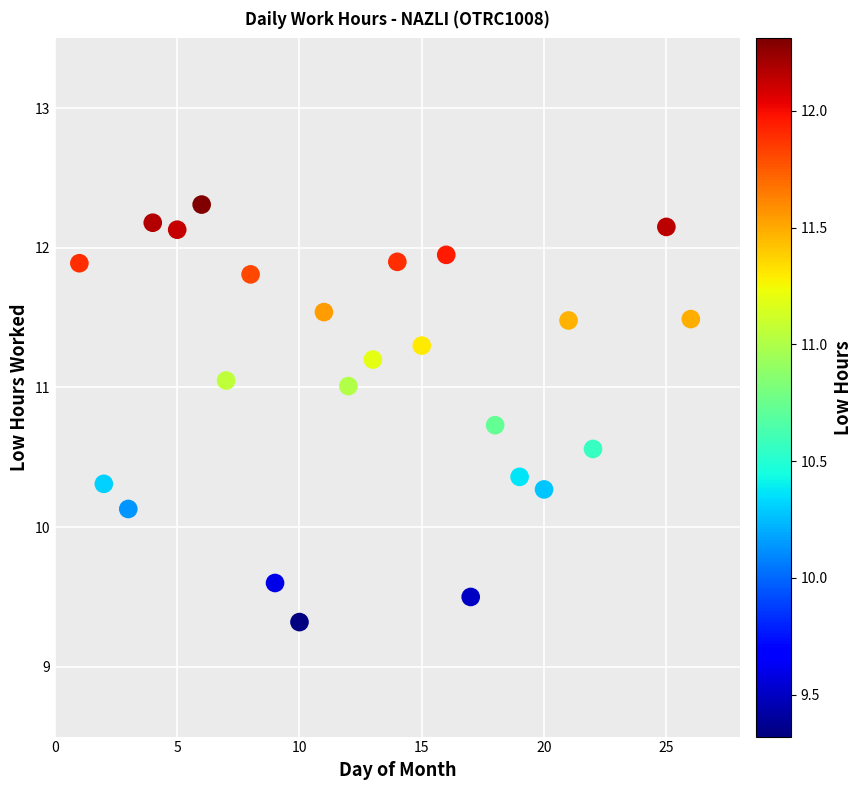

What Y value in the scatter plot is closest to 10?

10.1